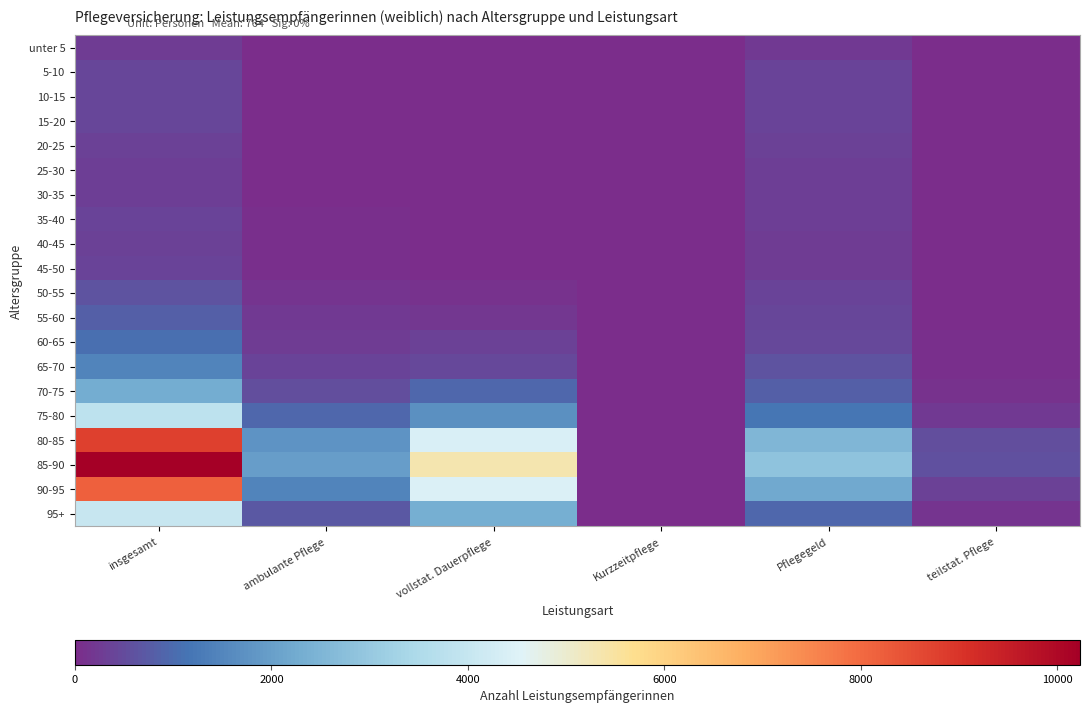

Which has a higher value, Pflegegeld or vollstat. Dauerpflege?

Pflegegeld